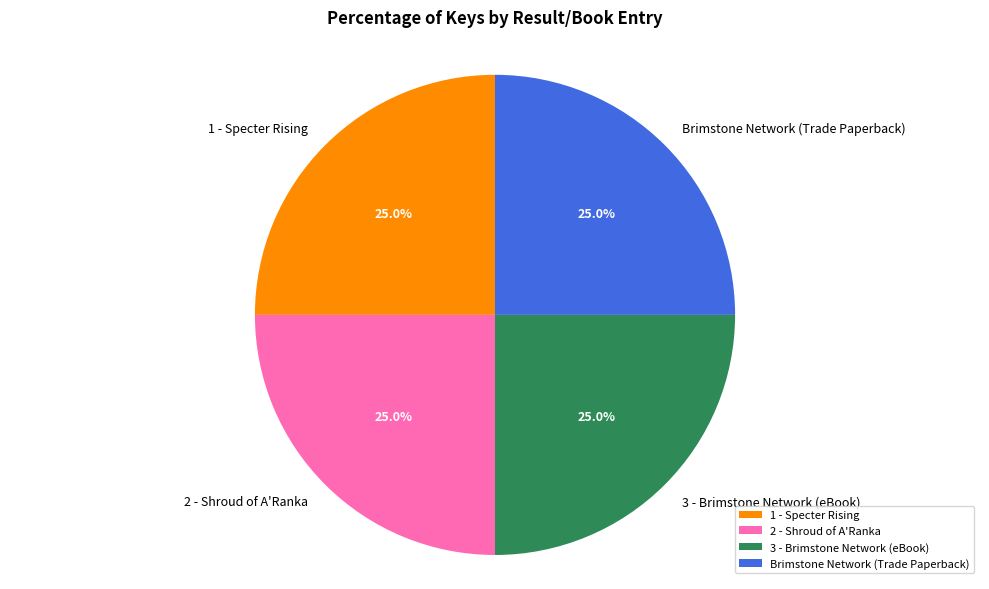

To the nearest percent, what is the combined percentage of 1 - Specter Rising and Brimstone Network (Trade Paperback)?

50%